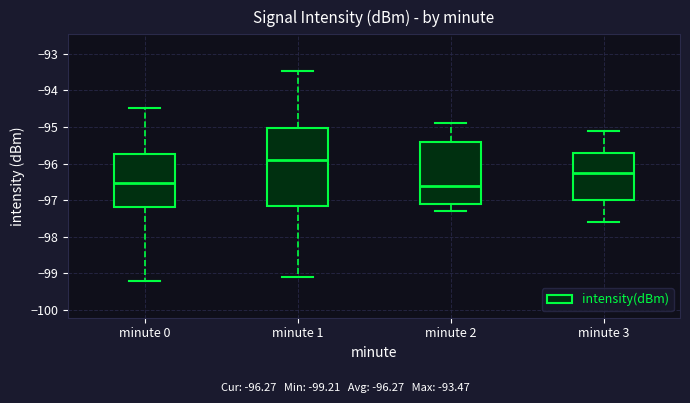

Reading left to right, transcribe this box plot: for each box, give where its median line is, the range the box spans, and where its two whiskers end, as read against the y-axis. The values are not printed on the chart, so give them approximately, as read against the axis.

minute 0: median -96.5, box -97.2 to -95.7, whiskers -99.2 to -94.5
minute 1: median -95.9, box -97.2 to -95.0, whiskers -99.1 to -93.5
minute 2: median -96.6, box -97.1 to -95.4, whiskers -97.3 to -94.9
minute 3: median -96.2, box -97.0 to -95.7, whiskers -97.6 to -95.1